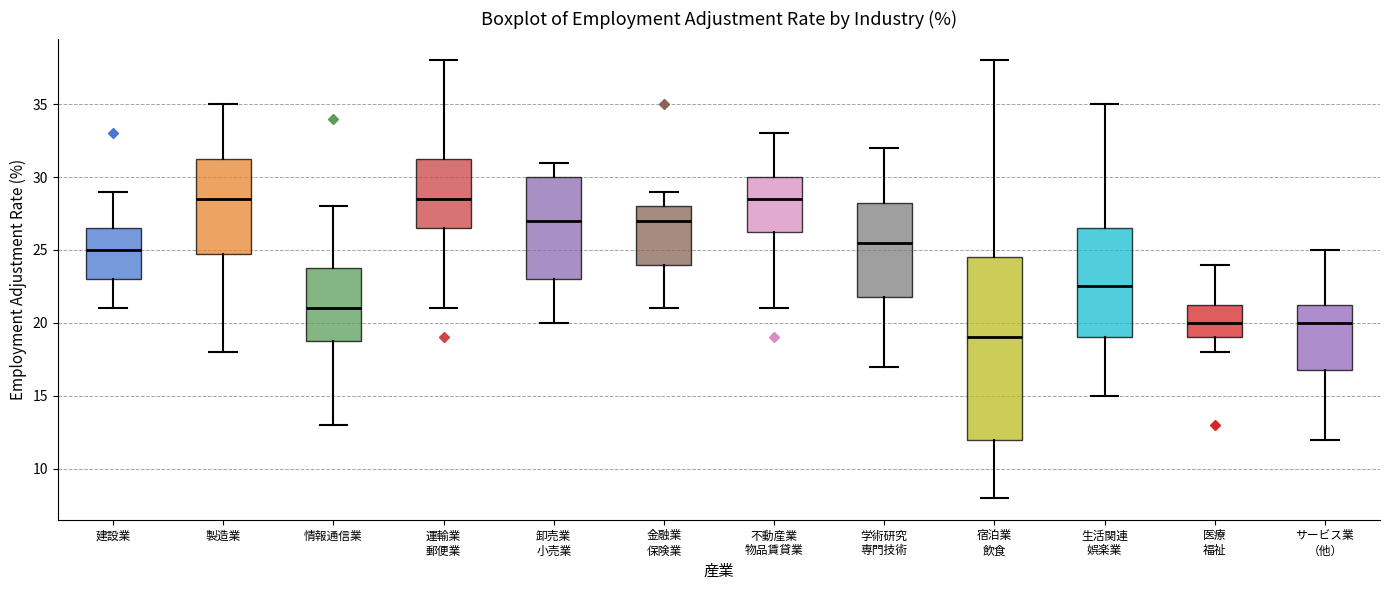

Where does the lower whisker of the box for 運輸業 郵便業 end on the y-axis? The values are not printed on the chart, so give them approximately, as read against the axis.

21.0